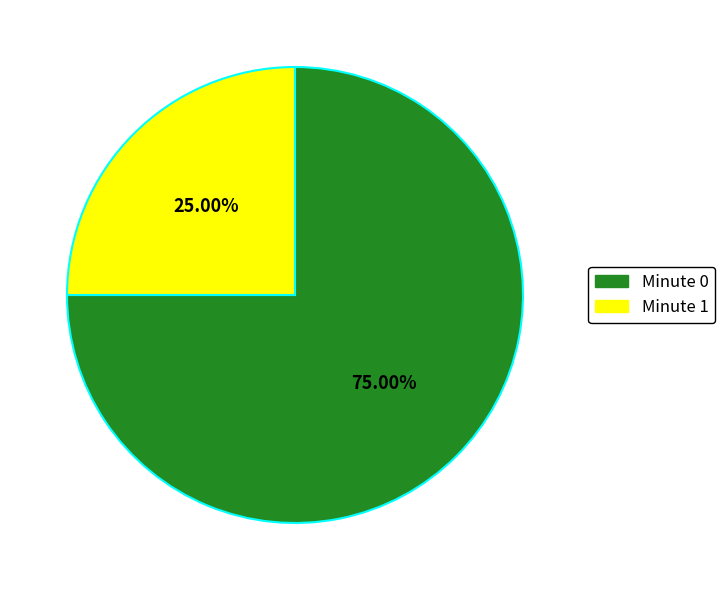

Which has a higher value, Minute 0 or Minute 1?

Minute 0